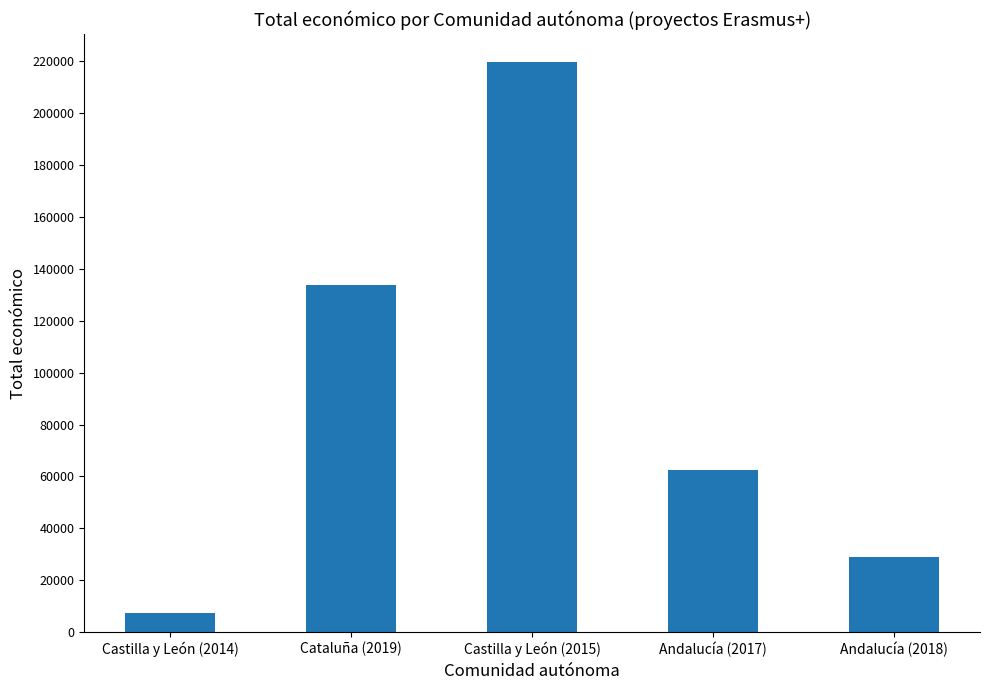

How many categories are shown in the chart?

5